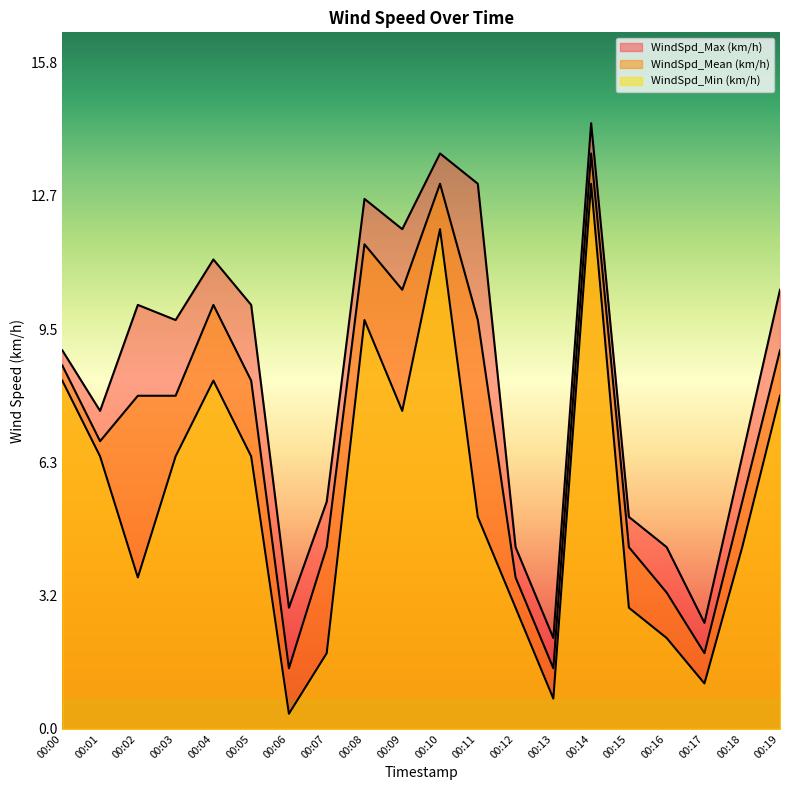

What are all the series names shown in the legend?

WindSpd_Max (km/h), WindSpd_Mean (km/h), WindSpd_Min (km/h)